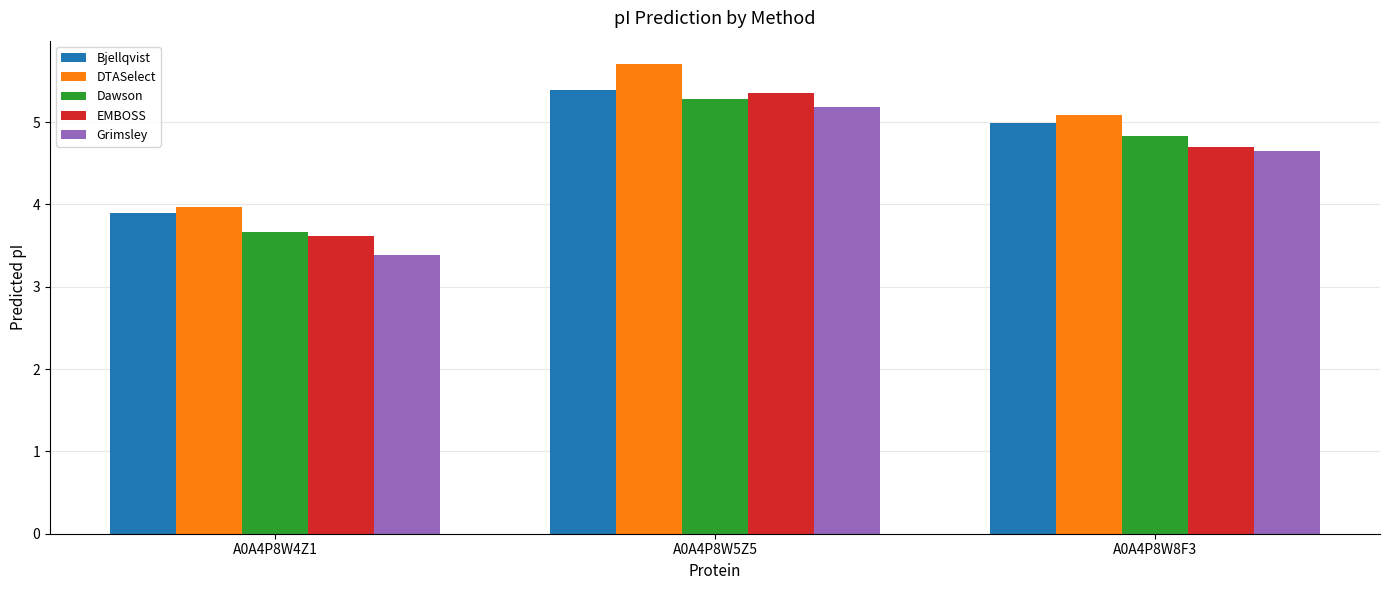

How many bars are there in total?

15